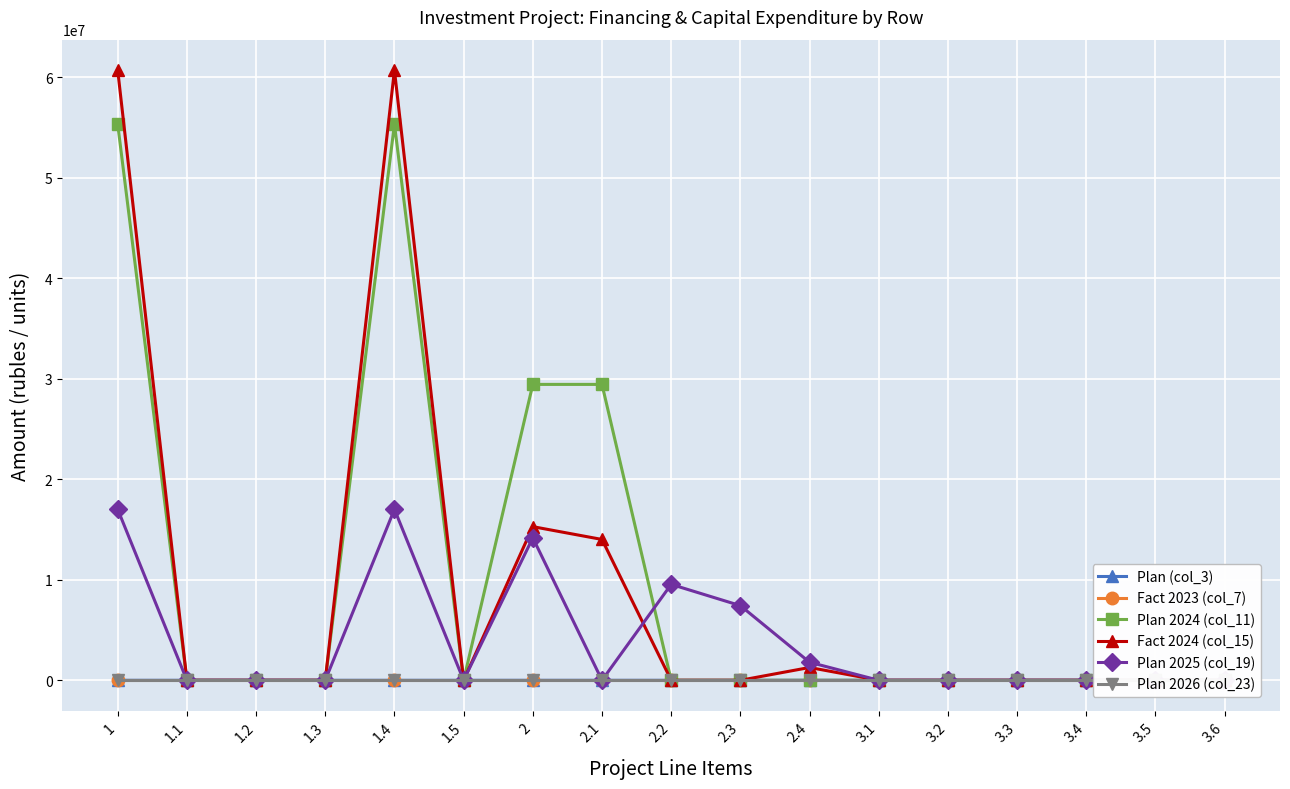

What position from the left is 1?

1